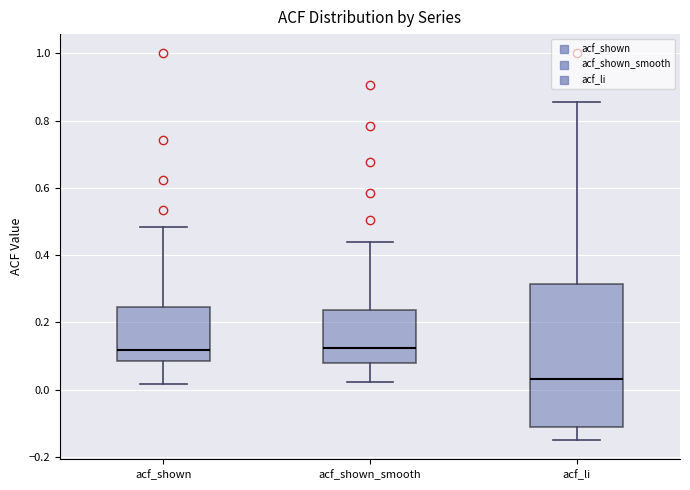

Reading left to right, transcribe this box plot: for each box, give where its median line is, the range the box spans, and where its two whiskers end, as read against the y-axis. The values are not printed on the chart, so give them approximately, as read against the axis.

acf_shown: median 0.12, box 0.08 to 0.24, whiskers 0.02 to 0.48
acf_shown_smooth: median 0.12, box 0.08 to 0.24, whiskers 0.02 to 0.44
acf_li: median 0.04, box -0.12 to 0.32, whiskers -0.14 to 0.86